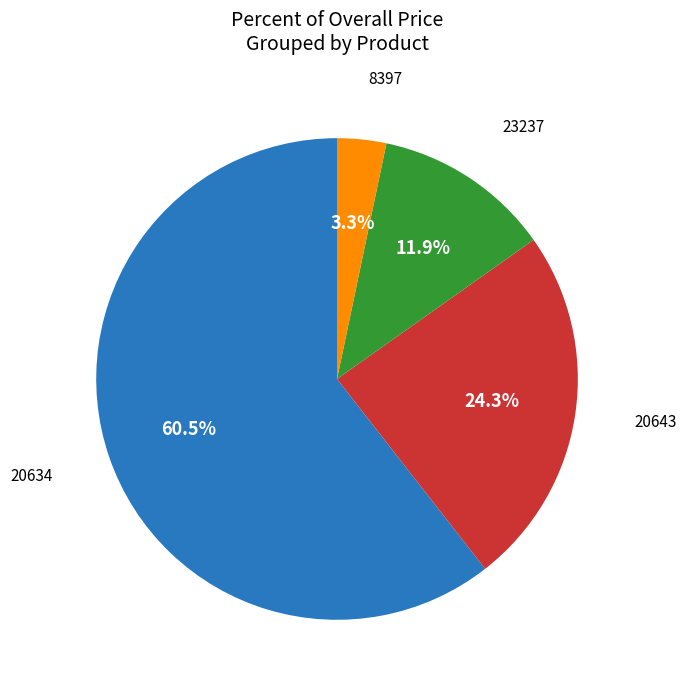

Which slice represents more than half of the pie?

20634